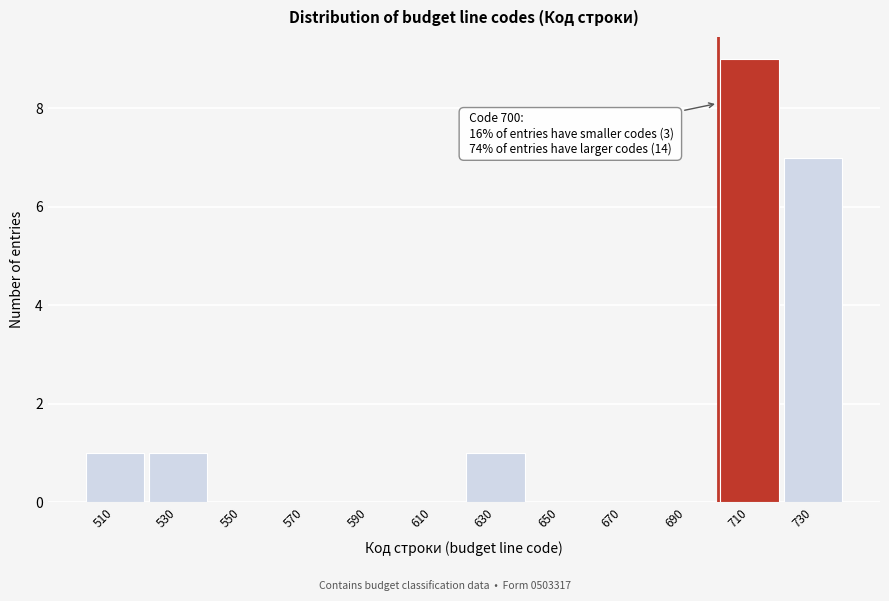

Which range on the x-axis has the tallest bar?

700 to 720